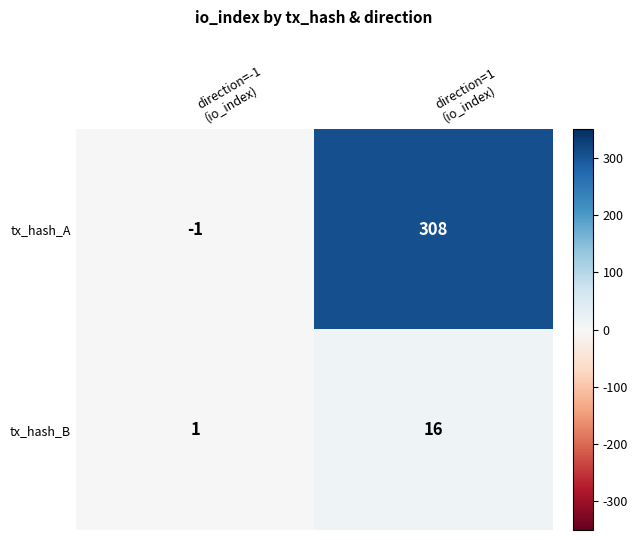

Which series has the largest total across all categories?

tx_hash_A